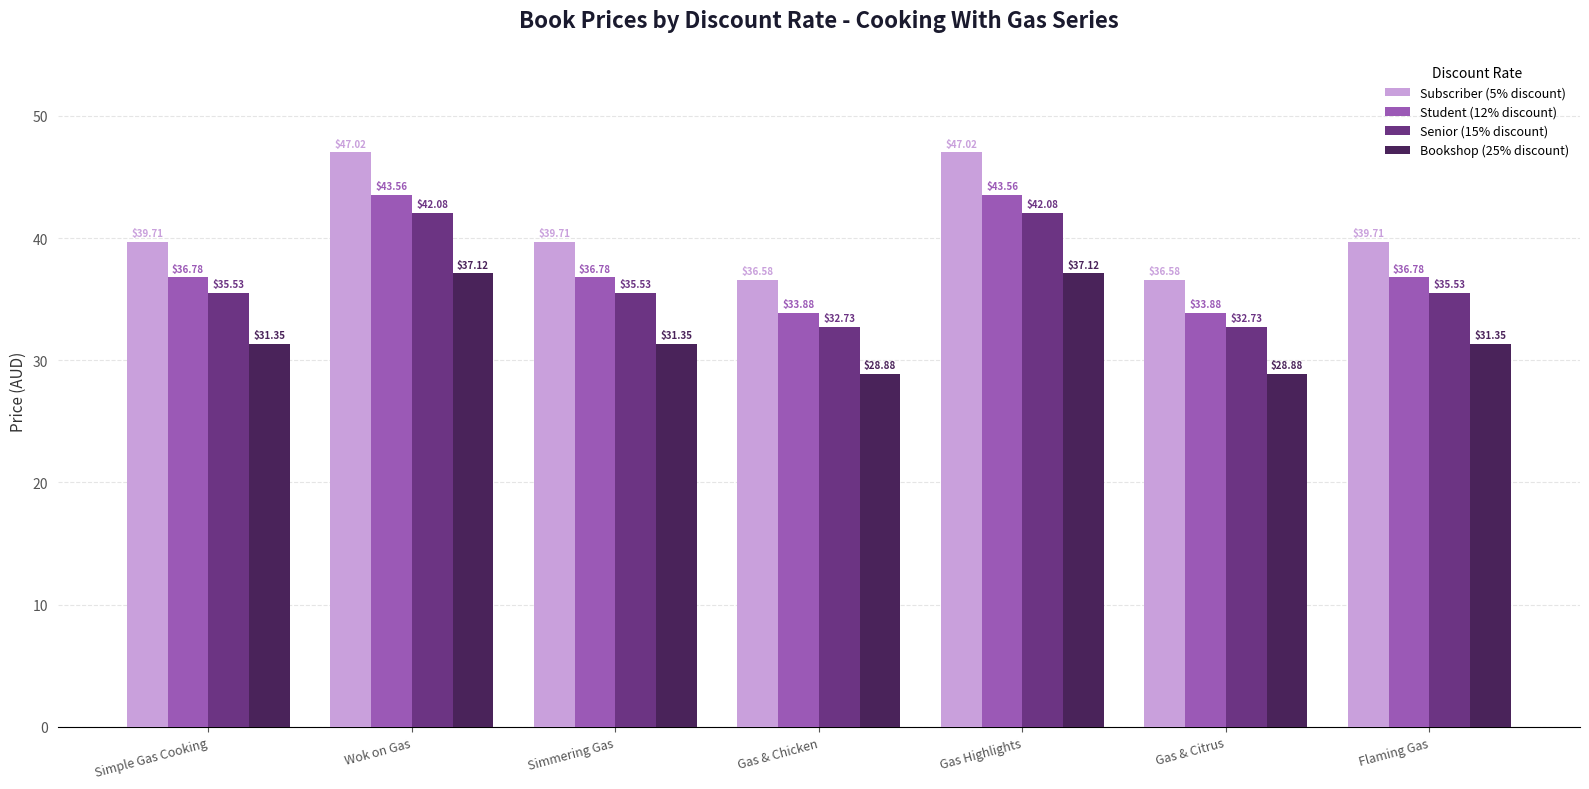

Which series has the widest spread of values?

Subscriber (5% discount)